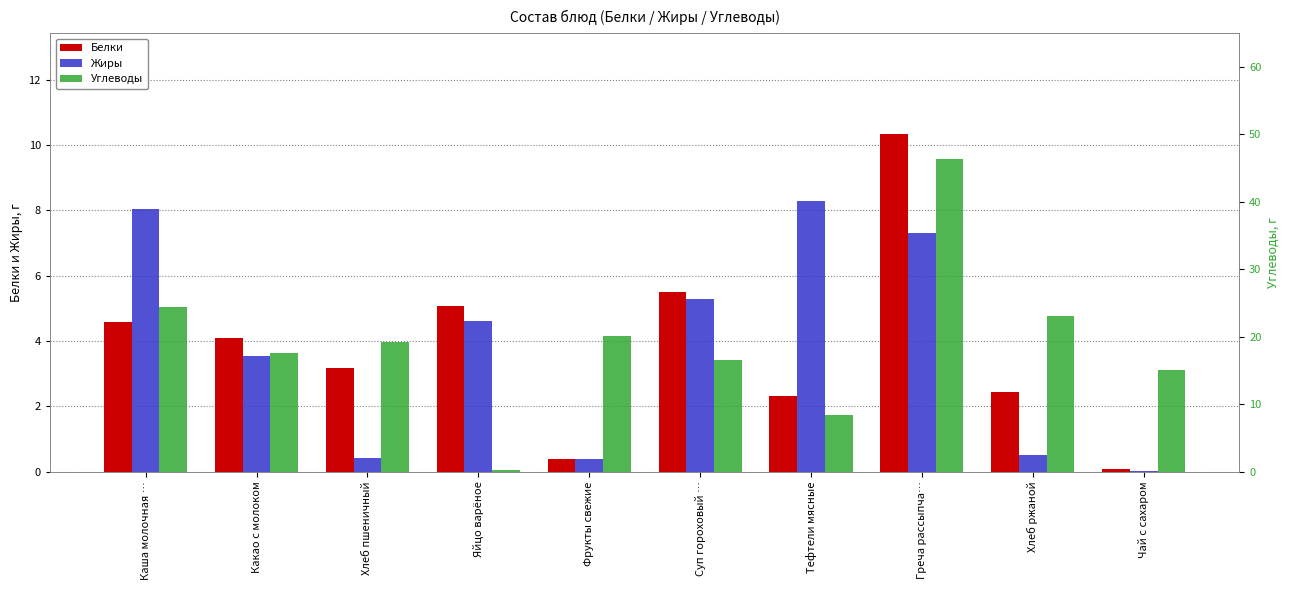

What is the total value across all series at Тефтели мясные?

19.0